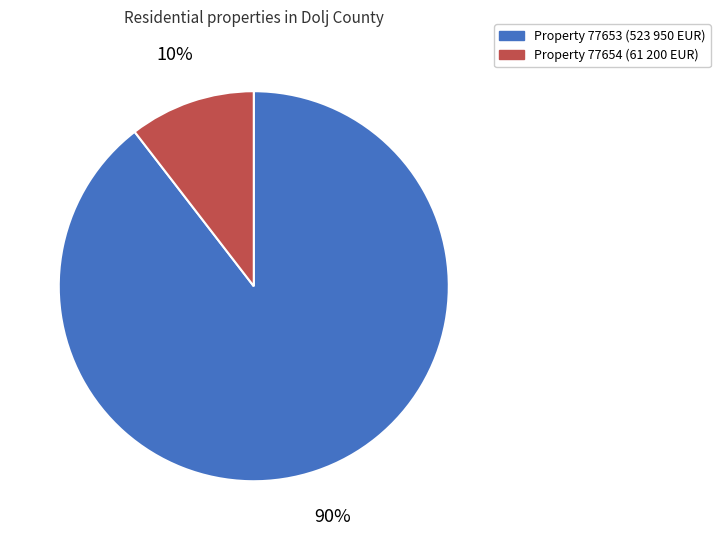

Does any single category account for the majority?

Yes